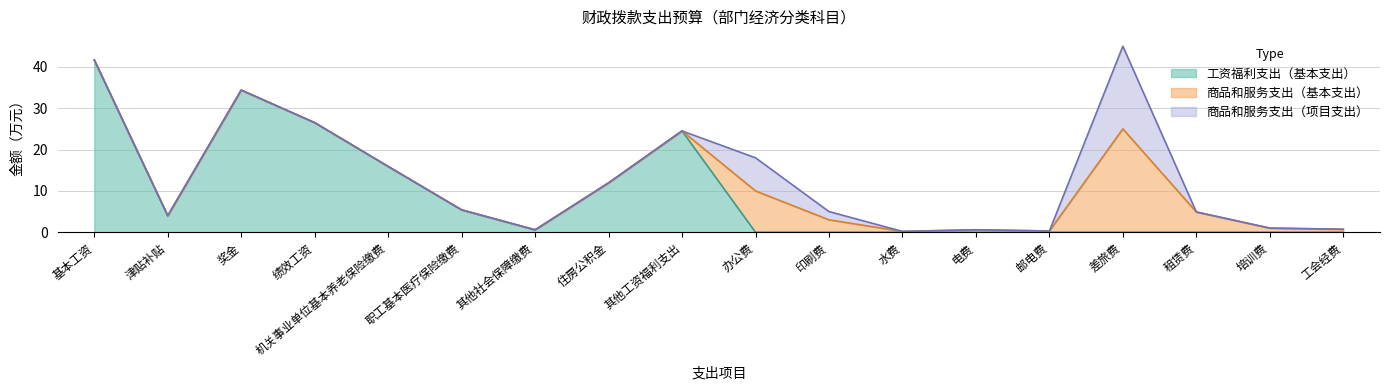

What is the greatest value displayed?

41.7